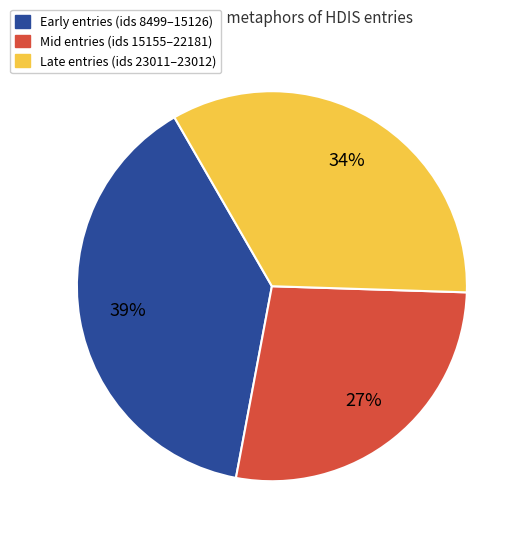

Is there a majority slice in this chart?

No